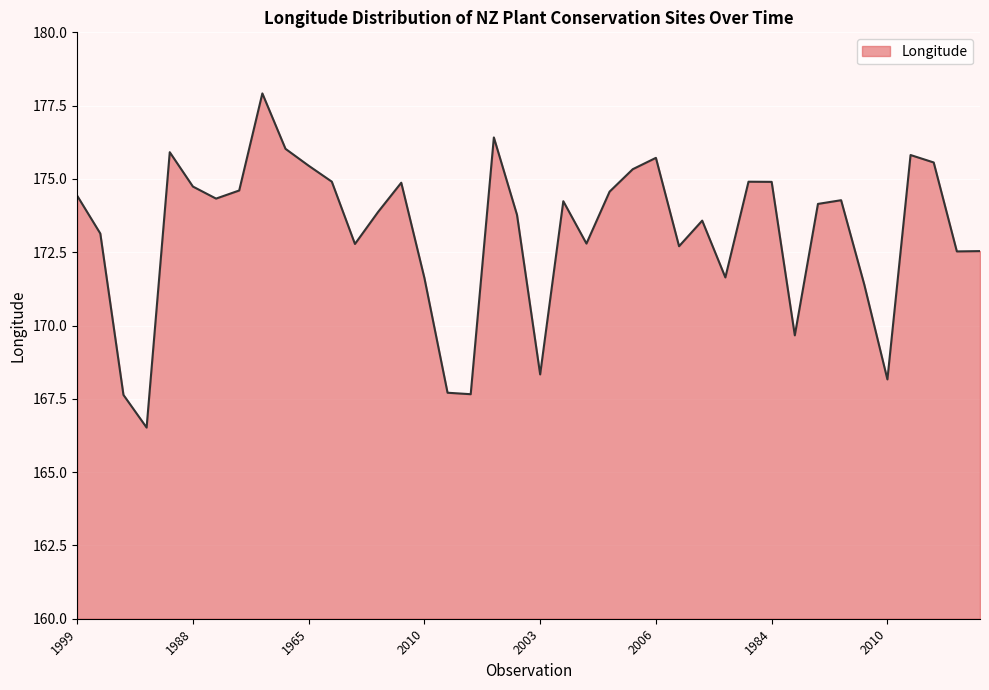

What is the maximum value shown in the chart?

177.9